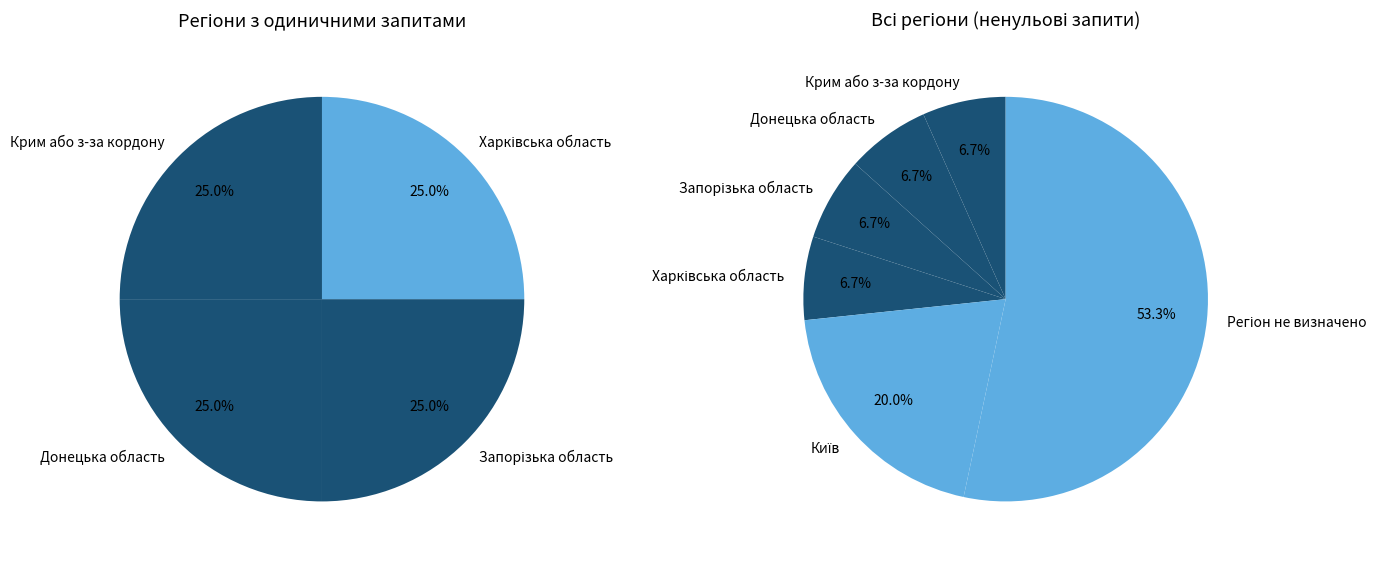

To the nearest percent, what is the difference between the largest and smallest slice percentages?

47%